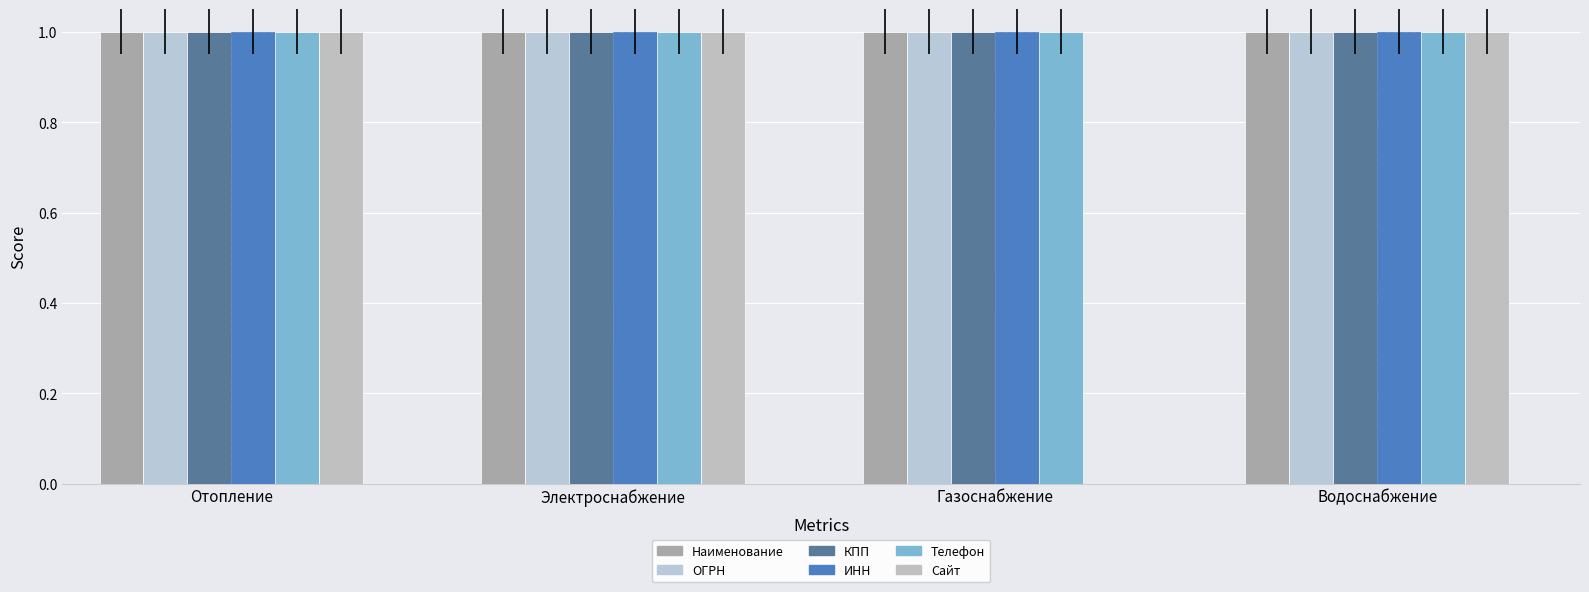

Are the bars grouped side by side (vs. stacked)?

Yes